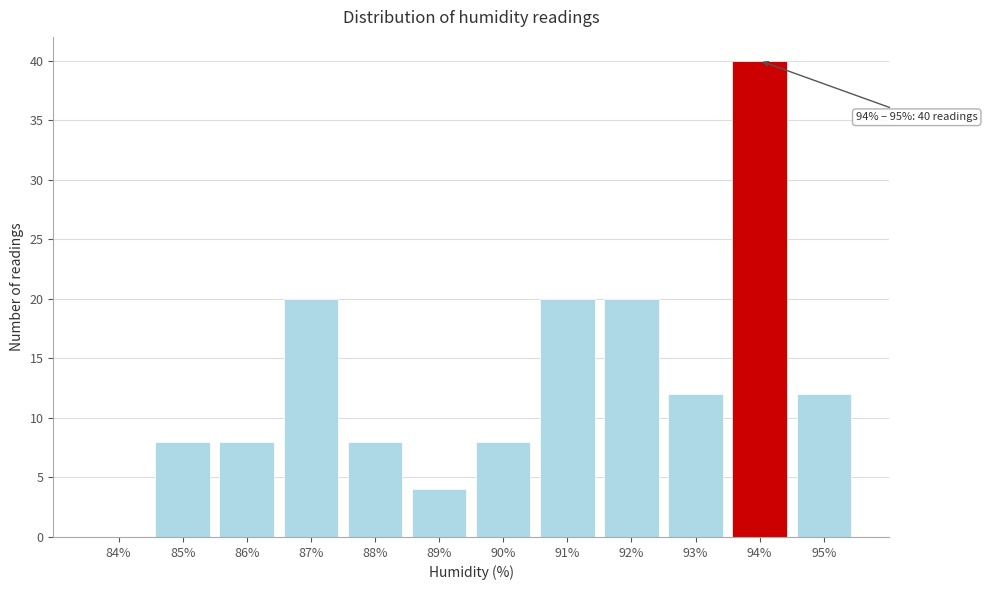

Reading left to right, transcribe all the data shown in this chart.

84%=0	85%=8	86%=8	87%=20	88%=8	89%=4	90%=8	91%=20	92%=20	93%=12	94%=40	95%=12